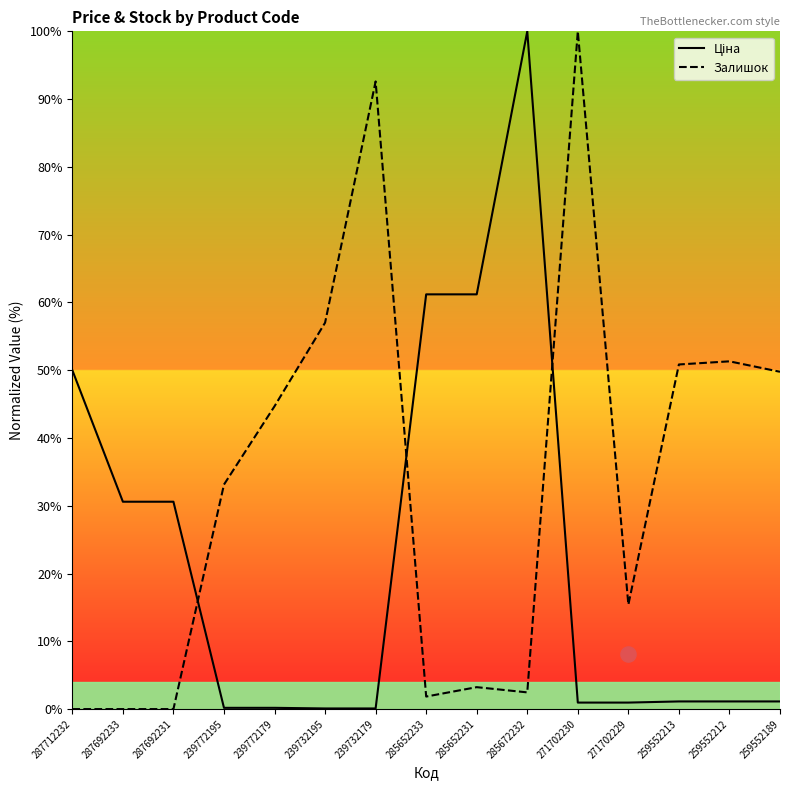

Which series contains the highest Y value?

Ціна